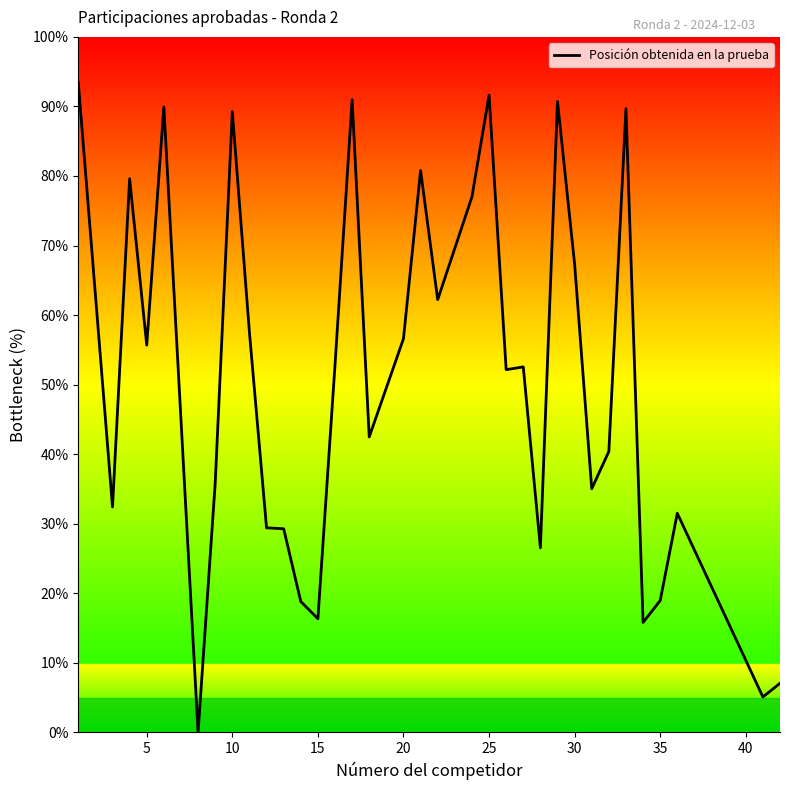

What is the greatest value displayed?

93.5